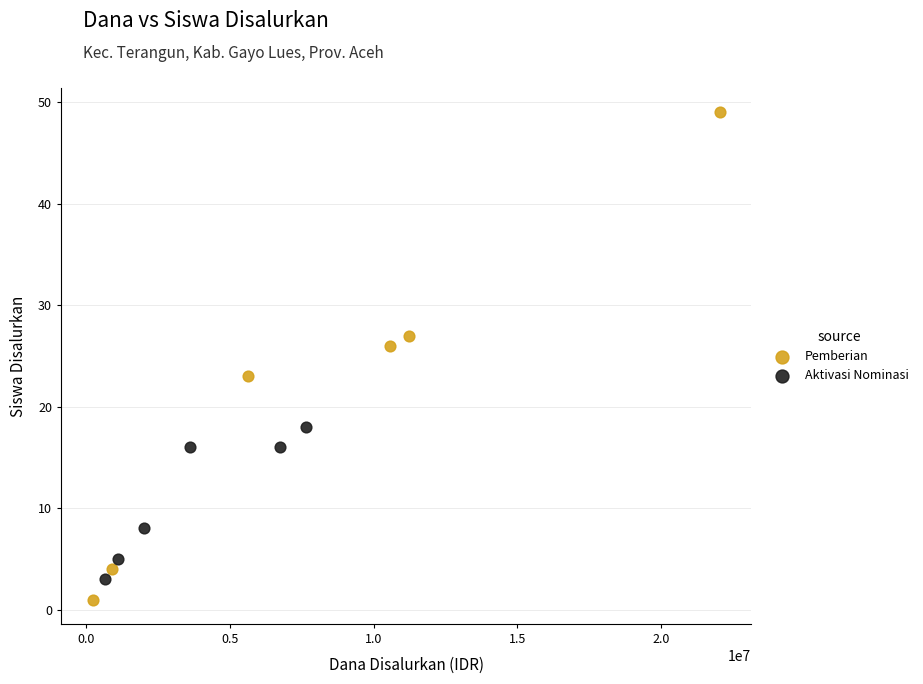

Which series reaches the maximum Y coordinate?

Pemberian